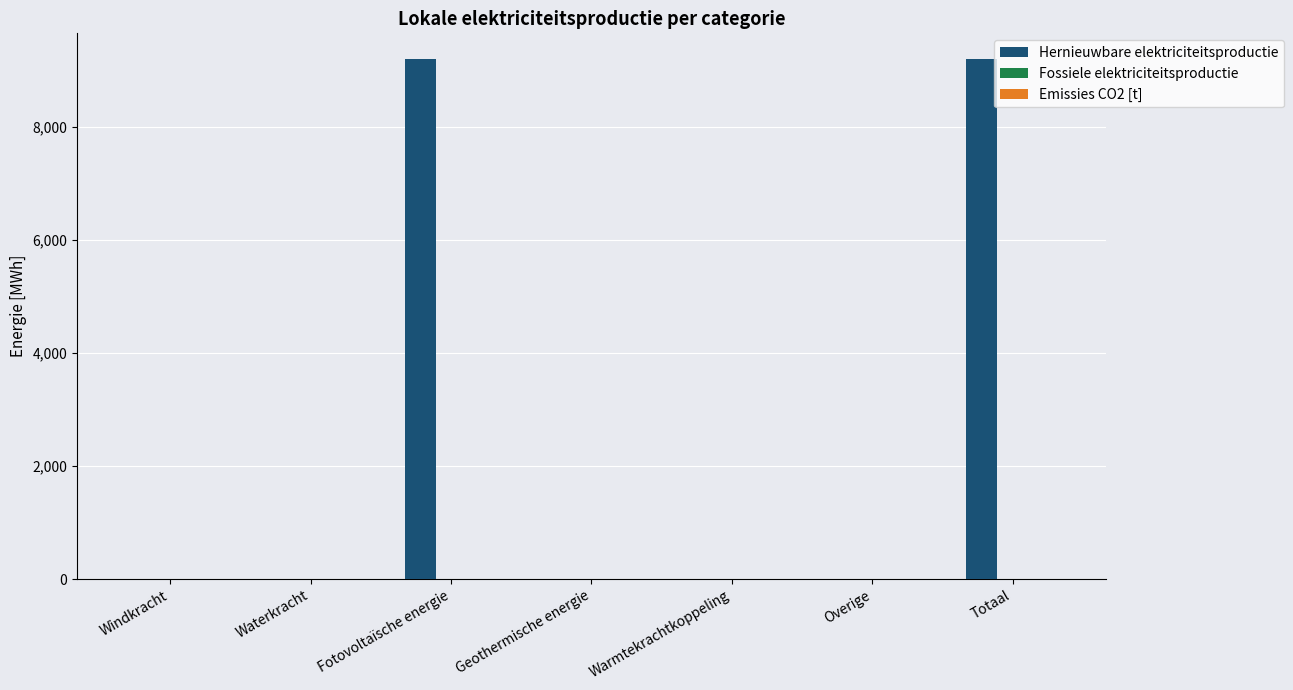

True or false: the data shows 0.0 at Windkracht.

True